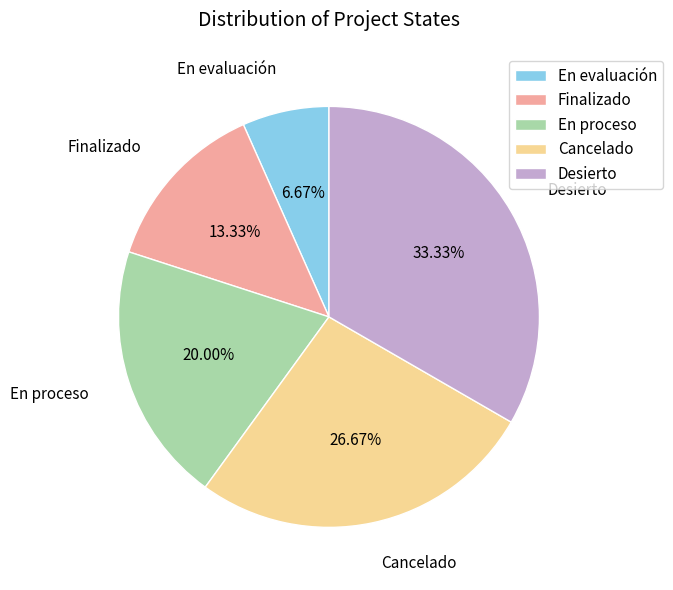

Is it true that En evaluación is 7% of the pie?

True